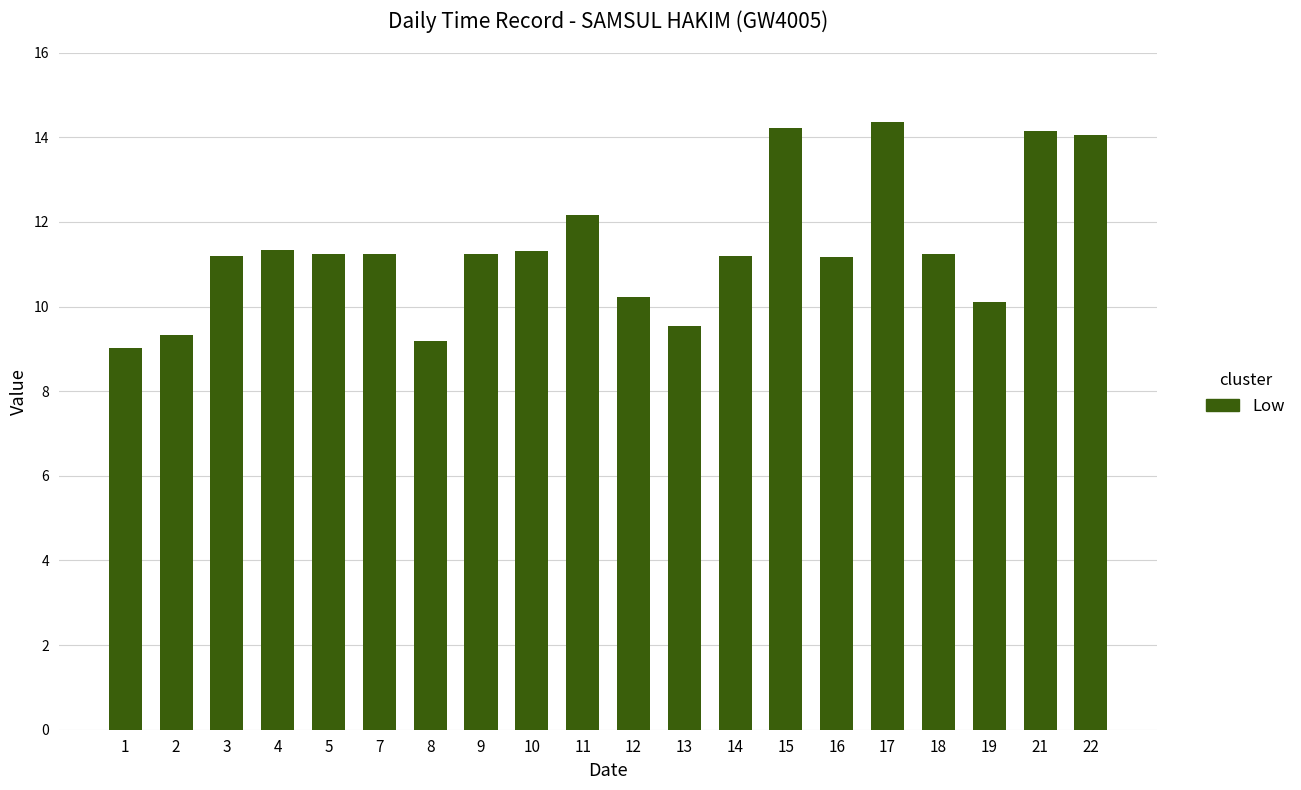

How many data points does each series have?

20